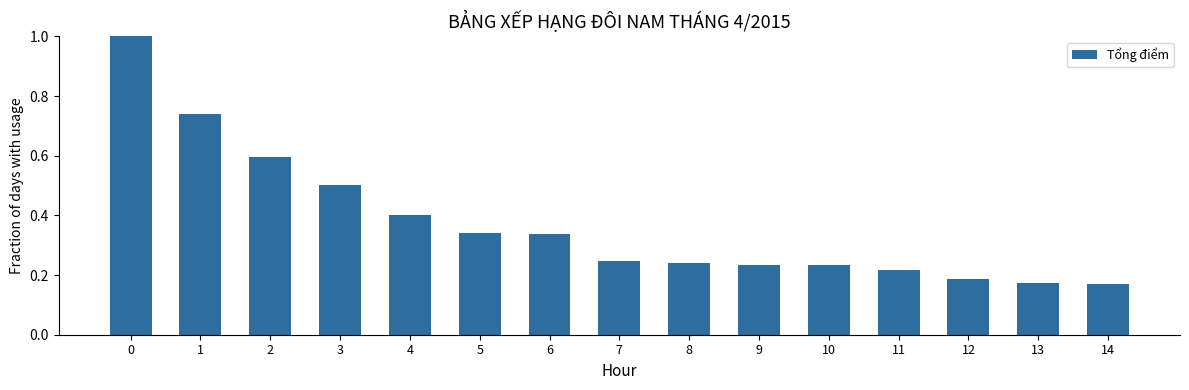

What is the change in value from 5 to 8?

-0.1